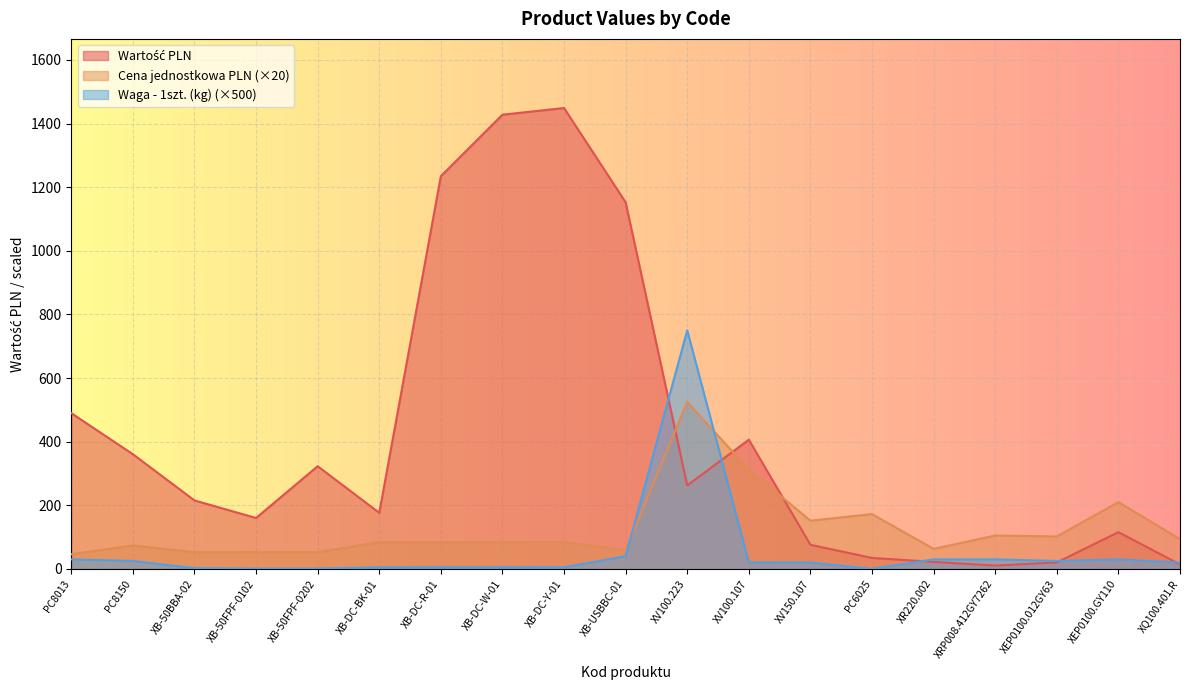

What is the spread (max minus min) of values at XB-DC-BK-01?

171.4